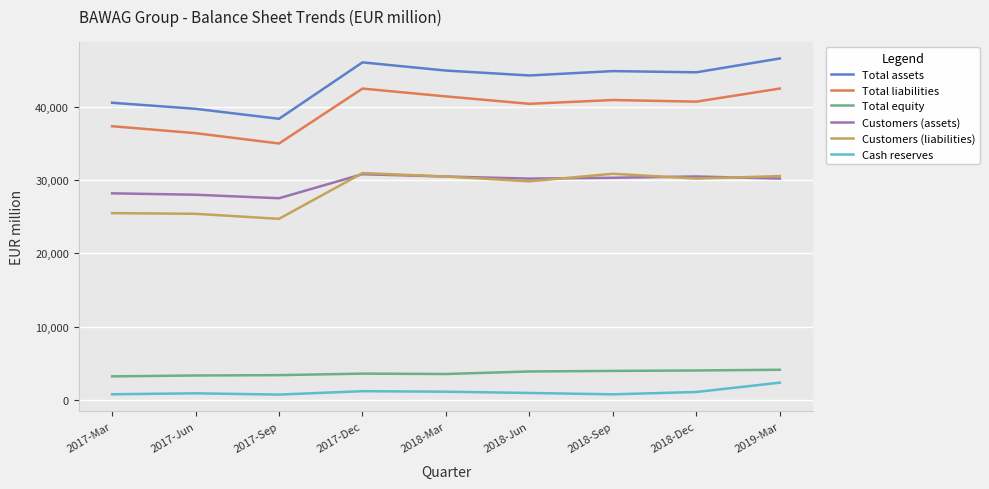

What is the average value of the Total liabilities series?

39678